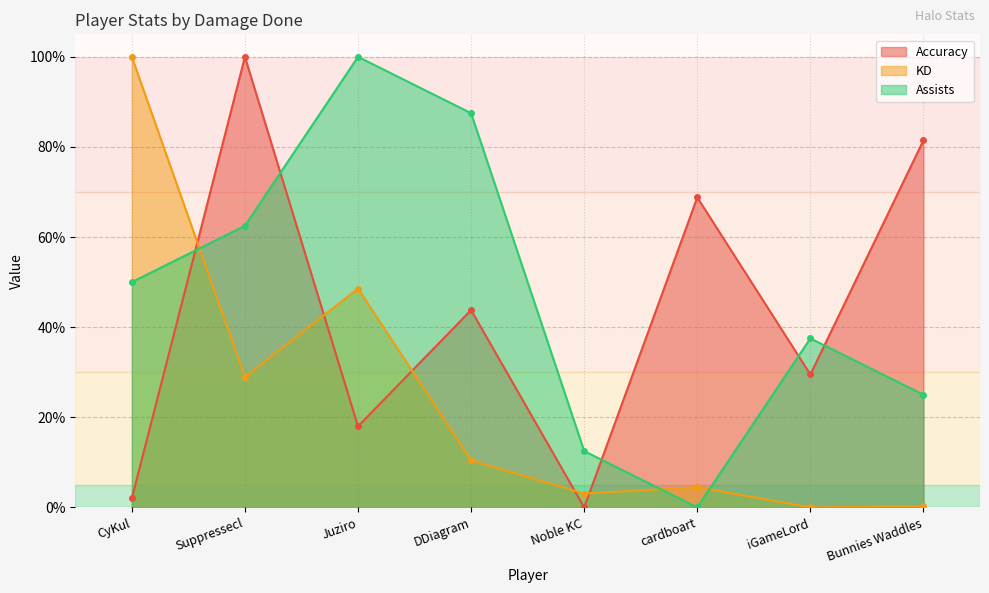

How many intersections are there between Accuracy and Assists?

5